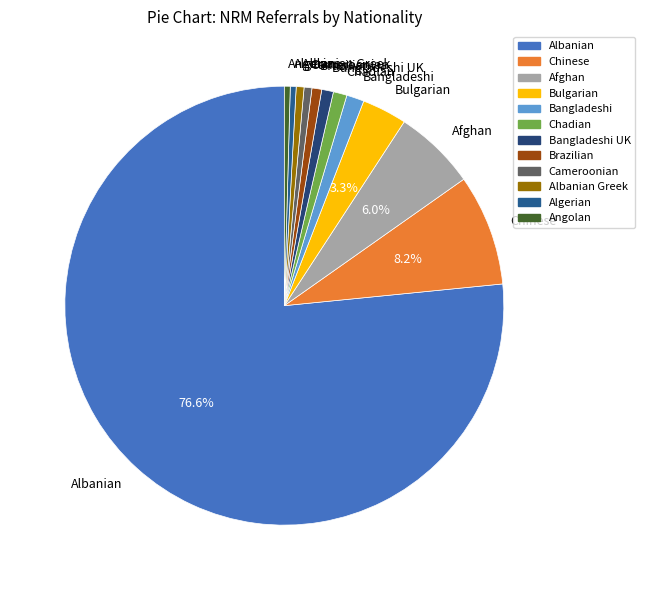

Is the sum of Cameroonian and Angolan greater than half?

No